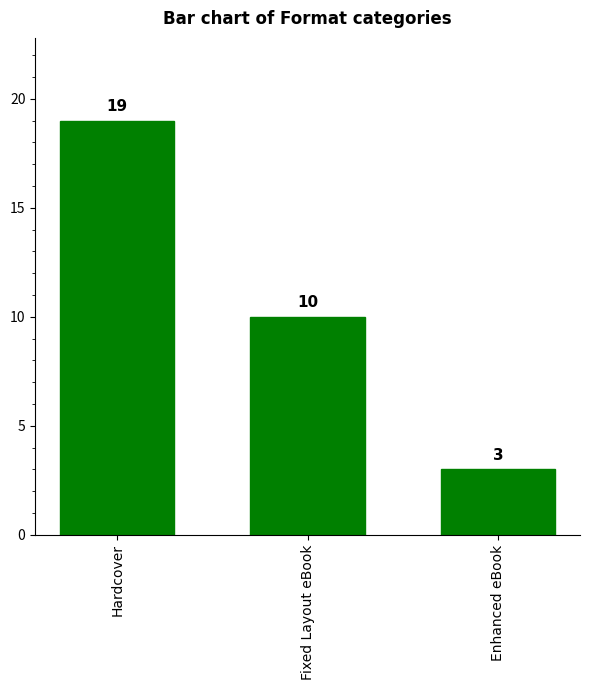

What is the smallest value displayed?

3